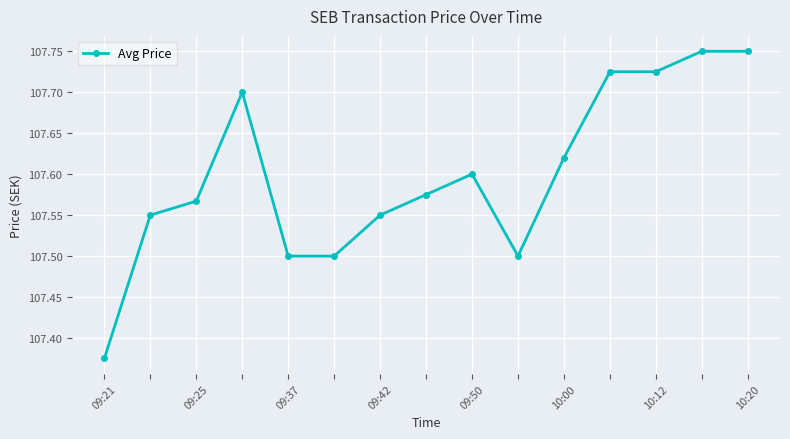

What is the difference between the maximum and minimum values?

0.4